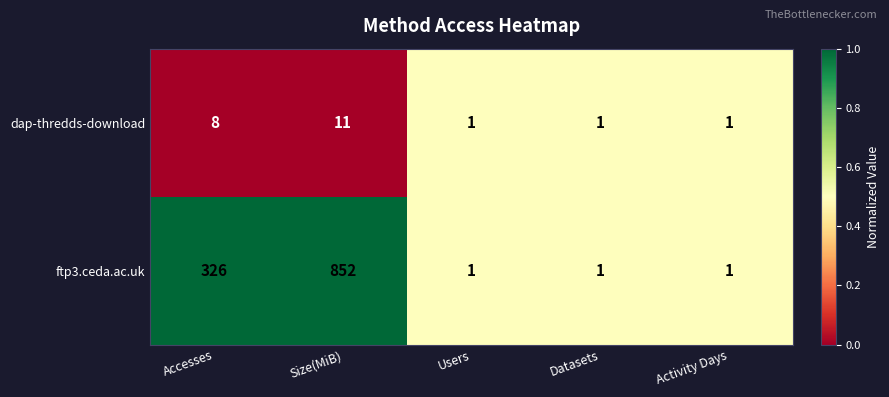

What is the sum of all dap-thredds-download values?

22